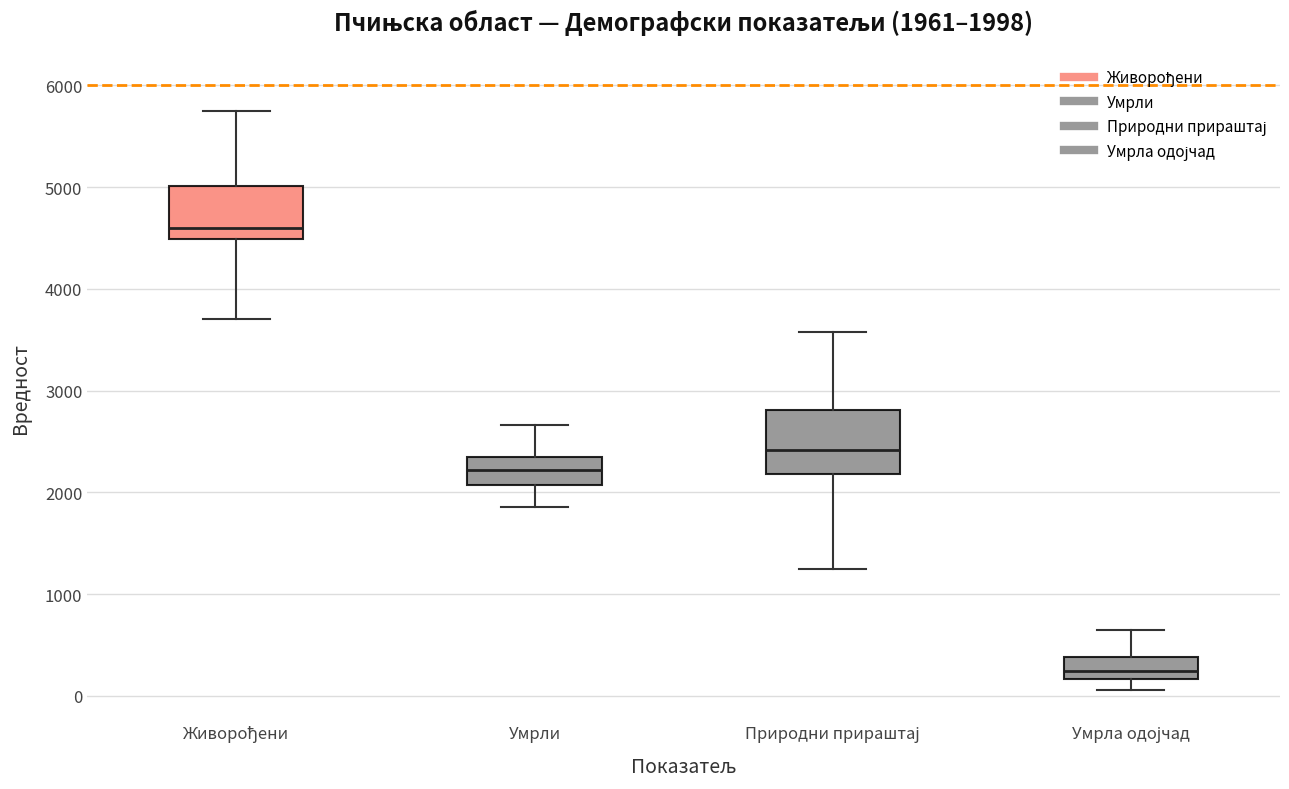

Which box's median line is the lowest?

Умрла одојчад